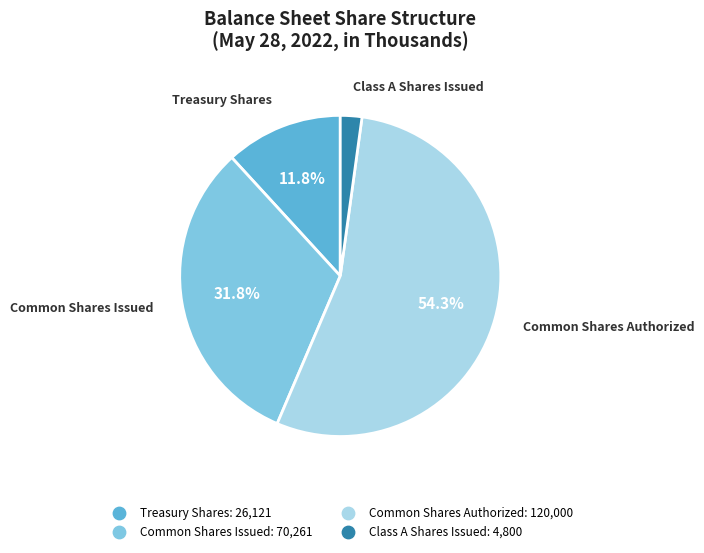

Is there any slice that represents more than half of the pie?

Yes